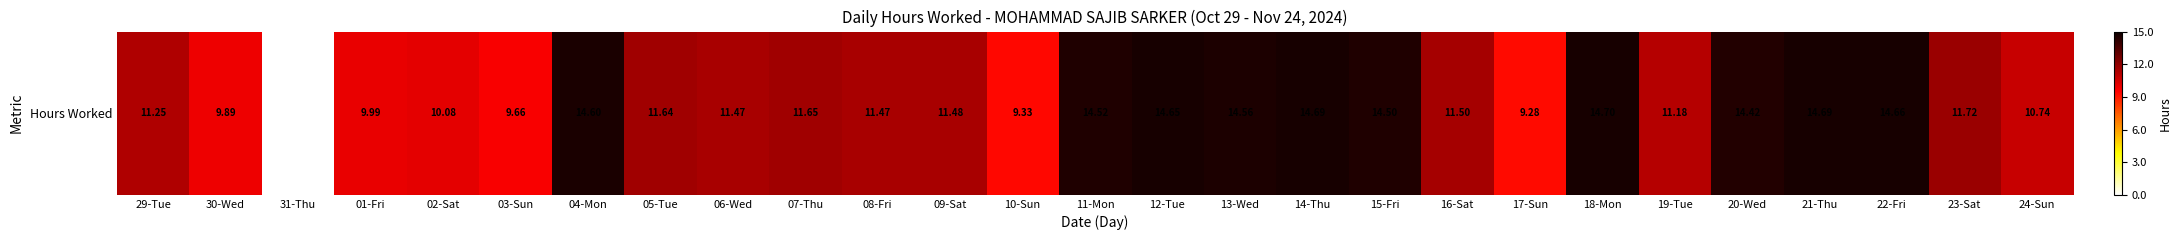

How many series are shown in this chart?

1